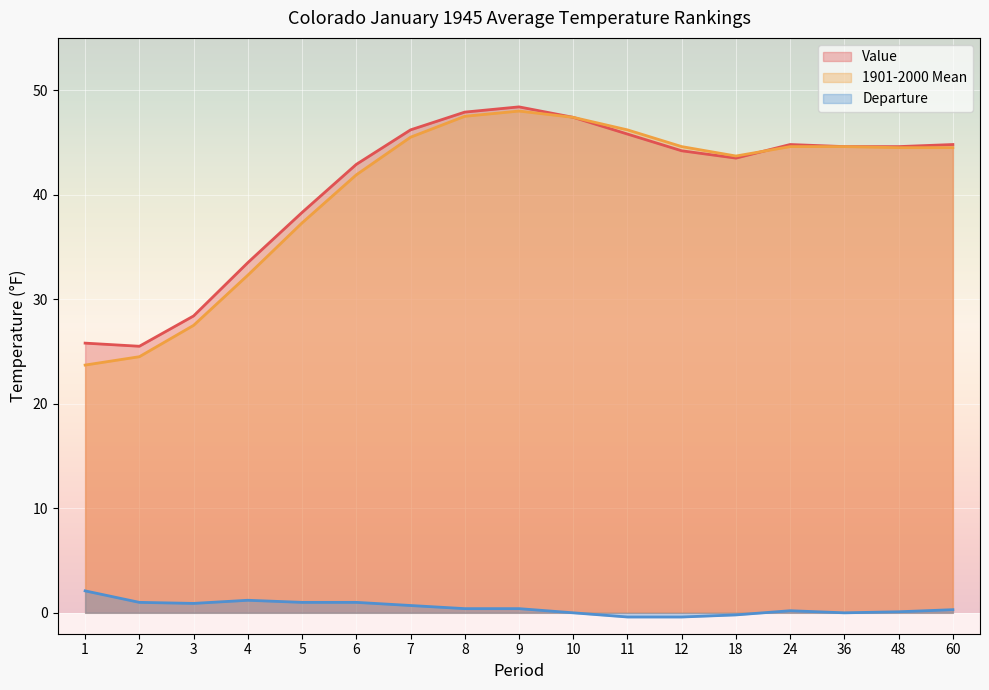

What are all the series names shown in the legend?

Value, 1901-2000 Mean, Departure